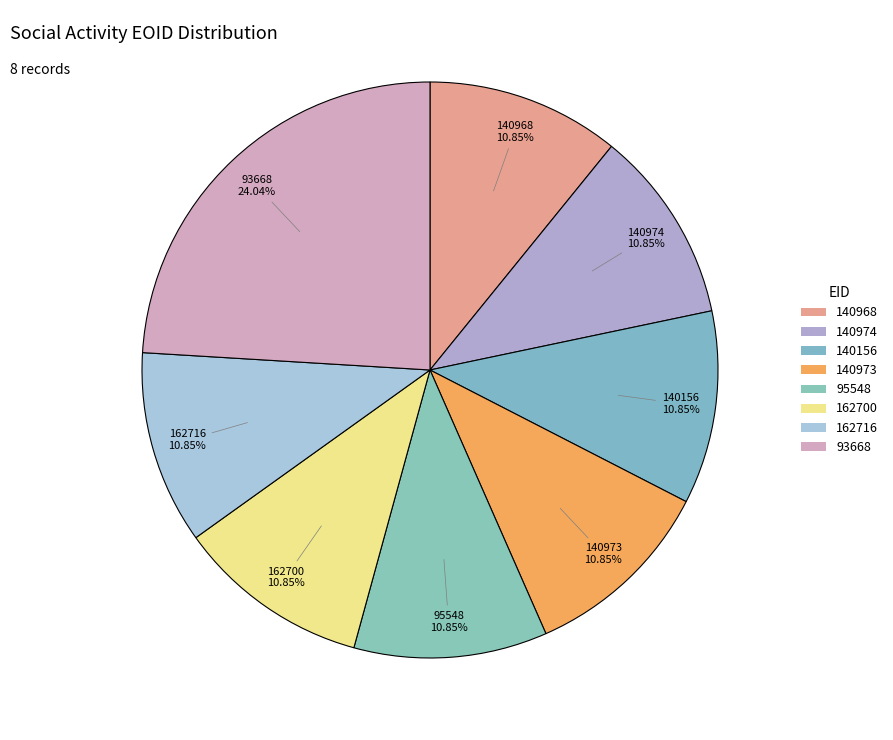

Is it true that 140156 is 1% of the pie?

False